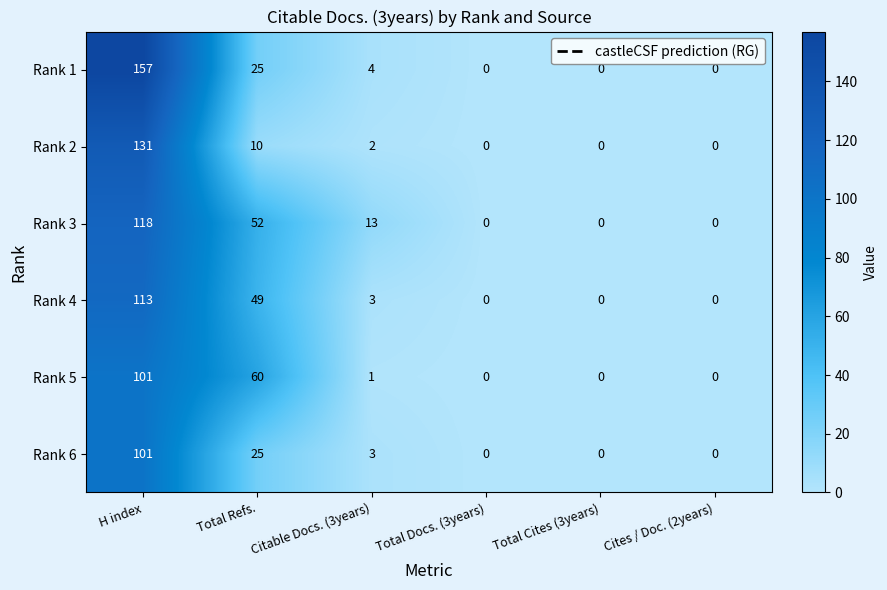

What is the maximum value shown in the chart?

157